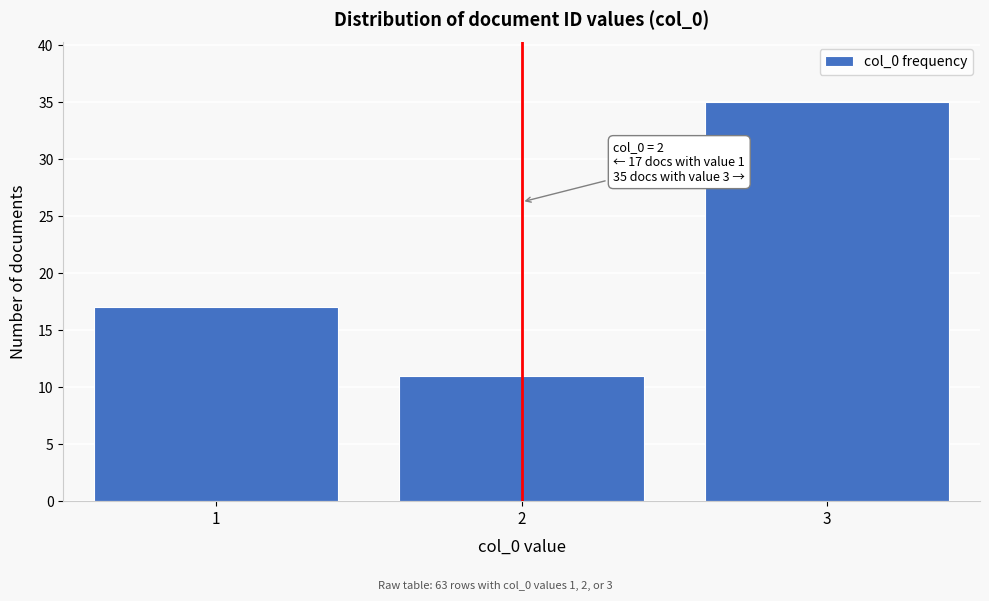

Reading left to right, what are all the values shown in this chart?

1=17	2=11	3=35